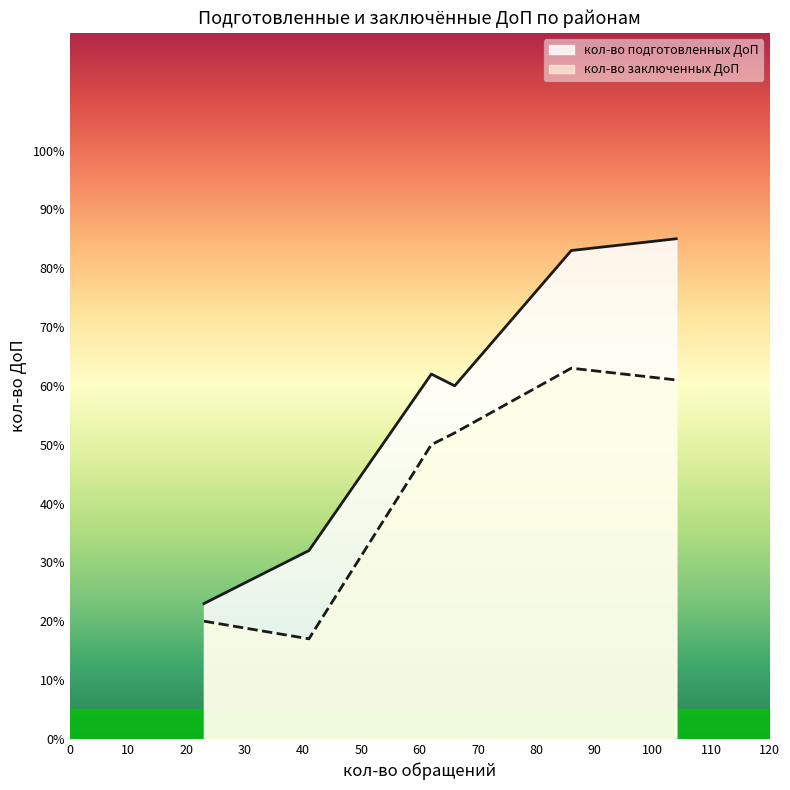

How many values in the кол-во заключенных ДоП series are below 52?

3